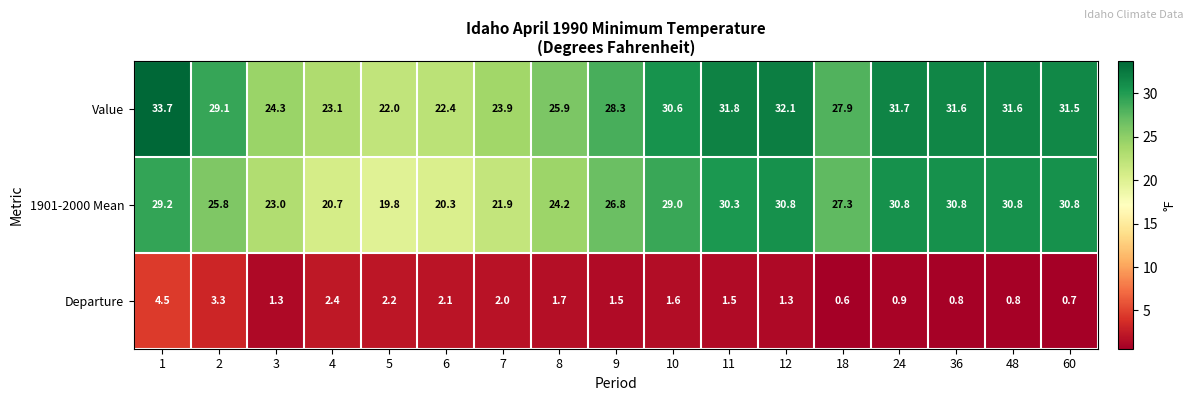

Where is Departure nearest to the value 2?

7